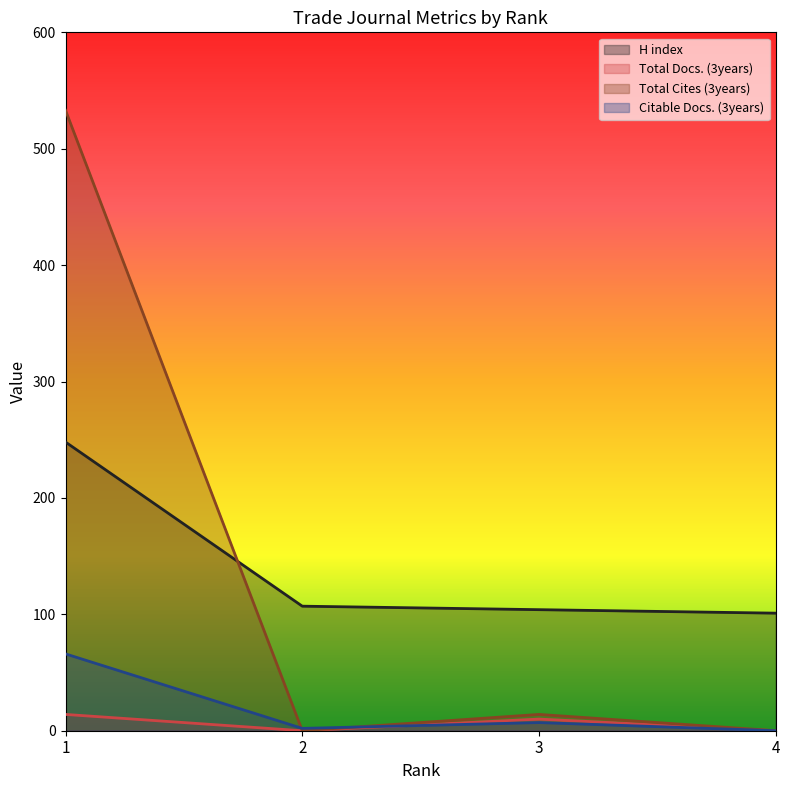

Count the Total Docs. (3years) values in the range 0 to 14.

4